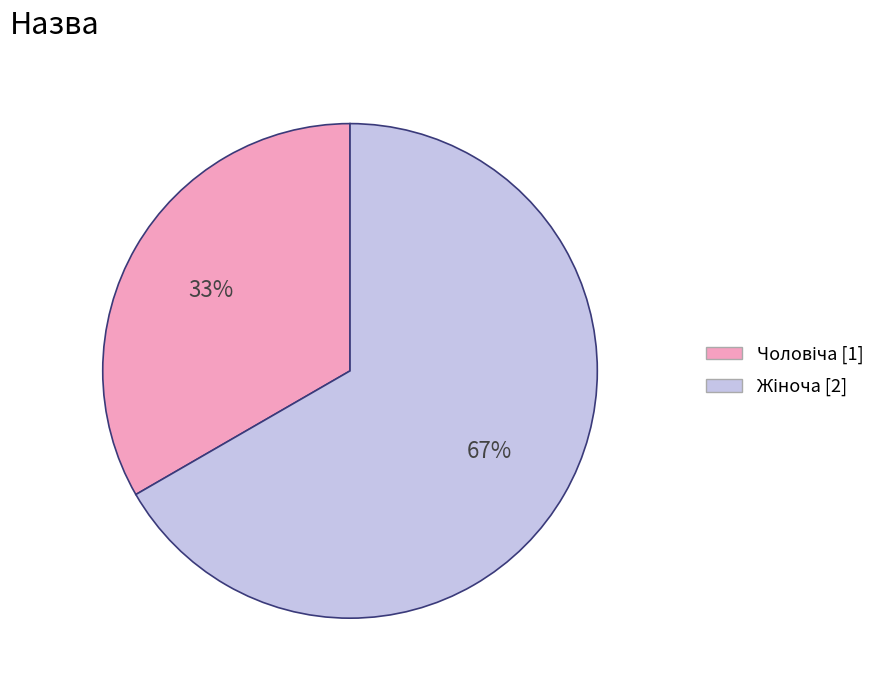

To the nearest percent, what is the average slice percentage?

50%